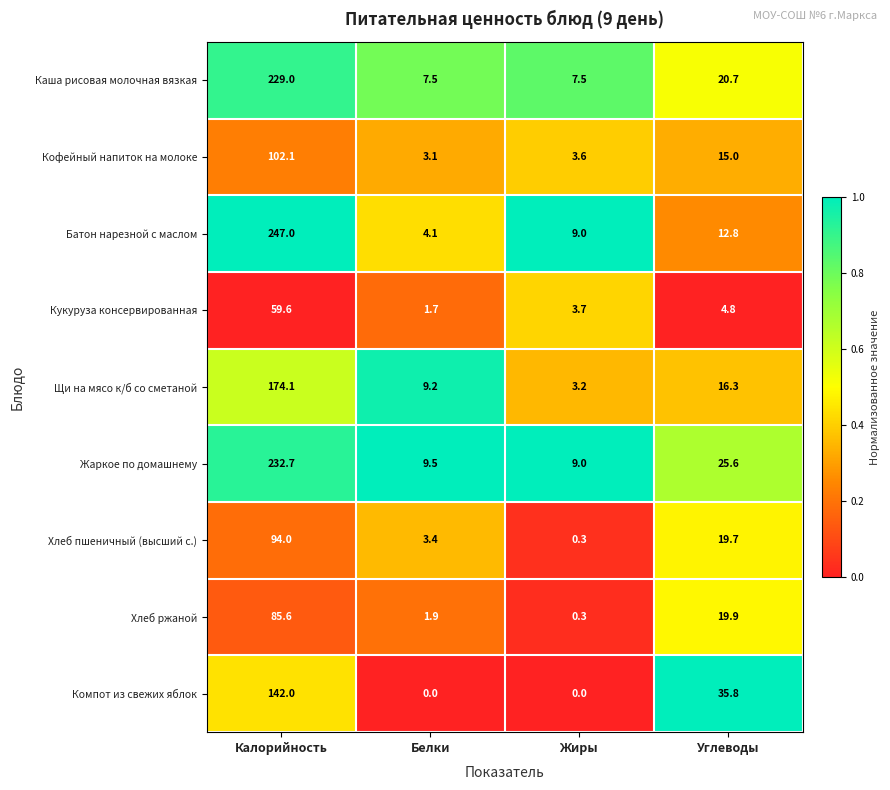

What is the total value across all series at Калорийность?

1366.1